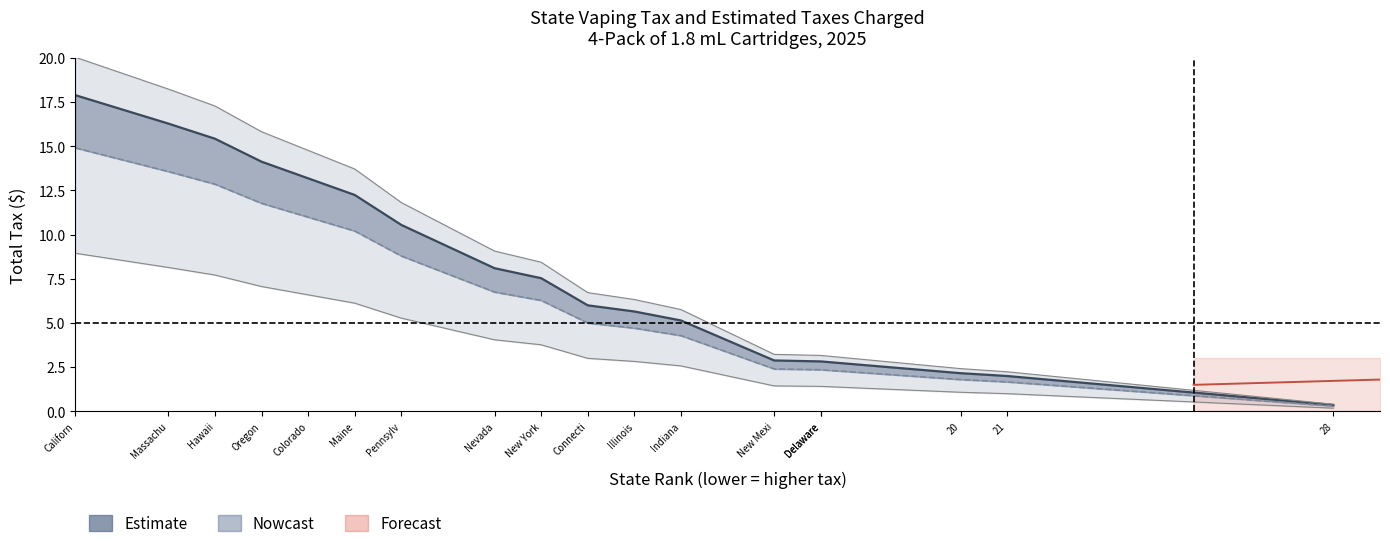

What is the sum of the Total Tax values at Maine and New York?

19.8